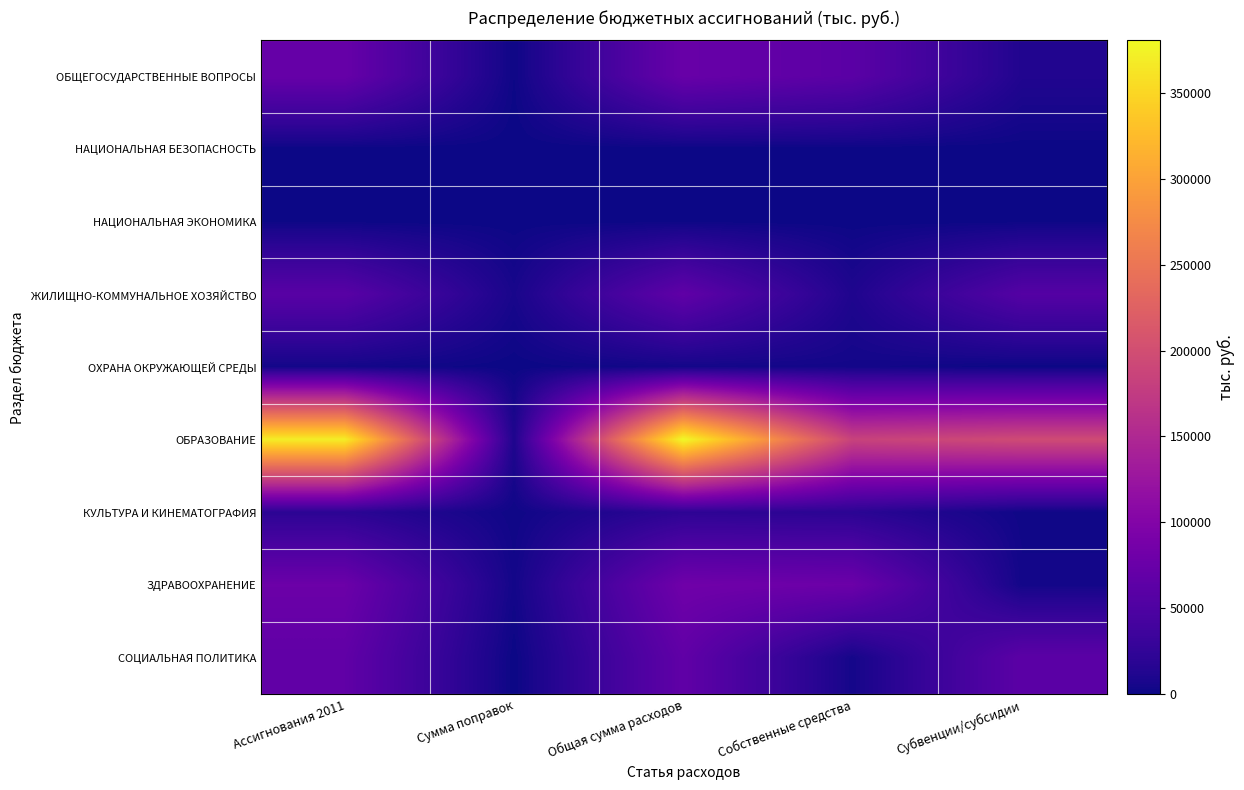

Between Ассигнования 2011 and Общая сумма расходов, which series saw the biggest shift?

ОБРАЗОВАНИЕ